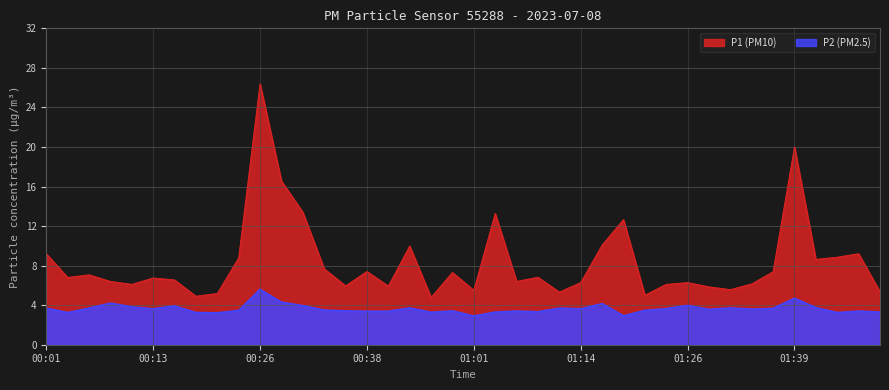

The value of P1 at 00:36 is 2.3. True or false?

False